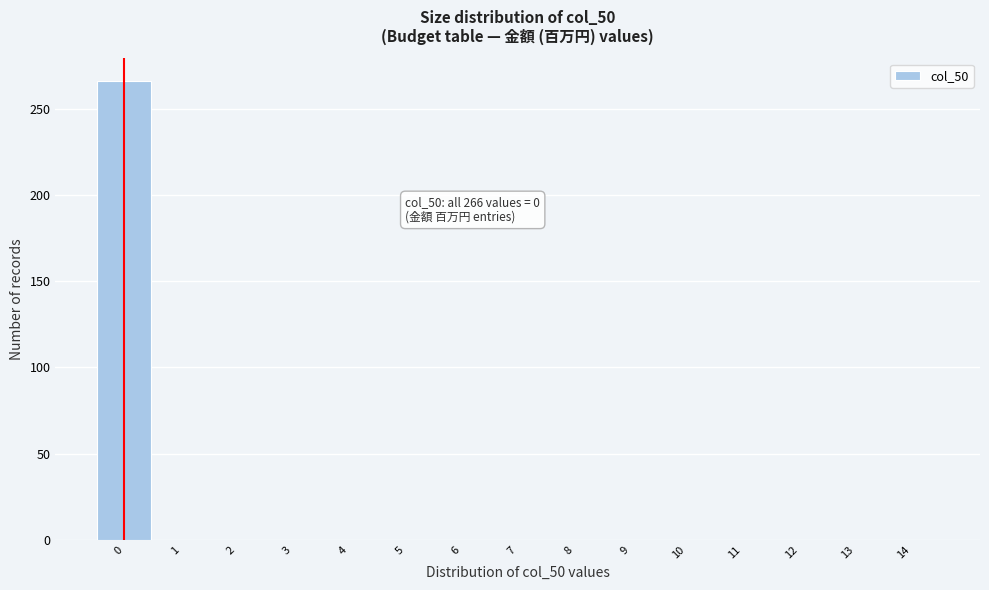

Which range on the x-axis has the tallest bar?

-0.5 to 0.5